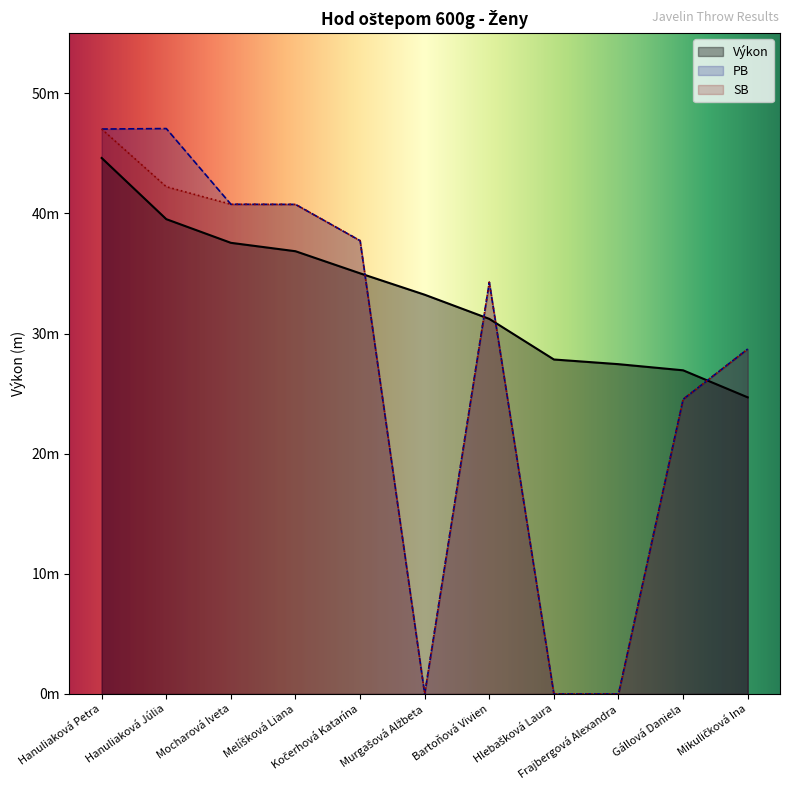

What is the approximate value of SB at Hanuliaková Júlia?

42.2